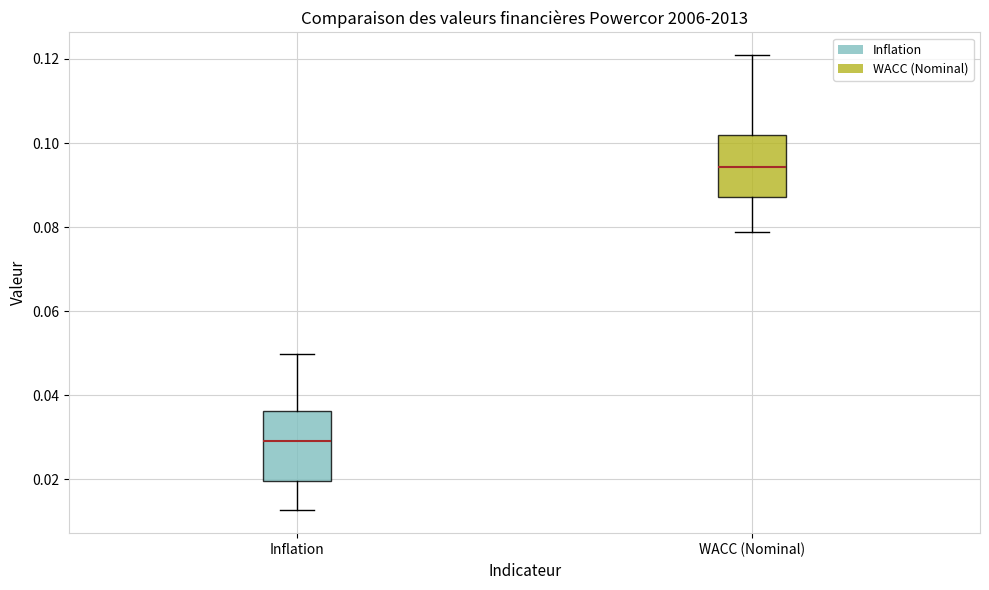

Where does the lower whisker of the box for Inflation end on the y-axis? The values are not printed on the chart, so give them approximately, as read against the axis.

0.012